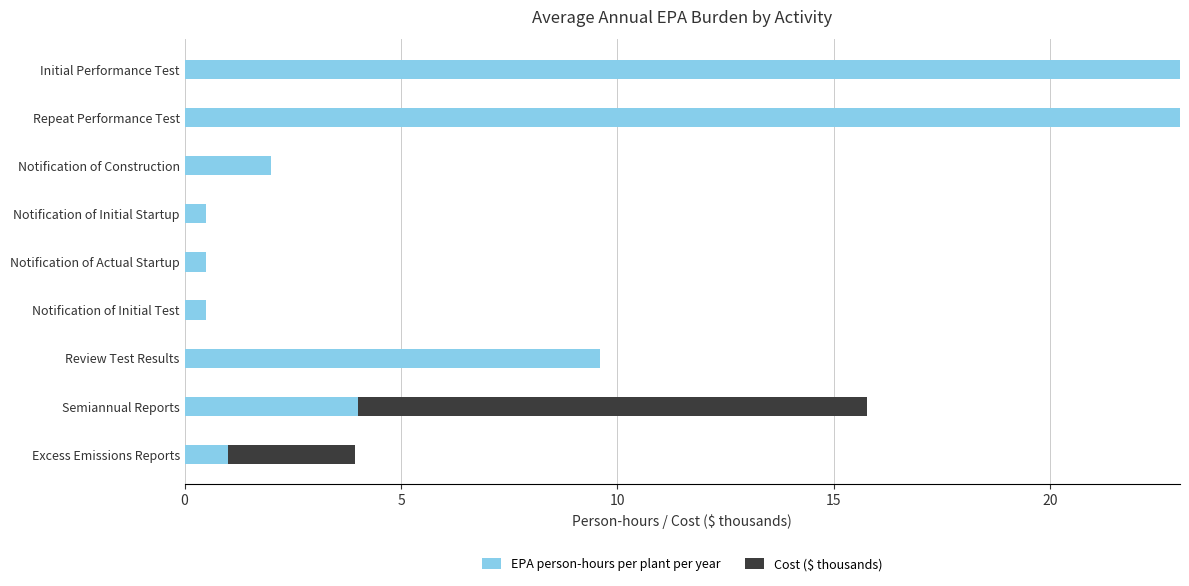

What is the highest value of the EPA person-hours per plant per year series?

23.0